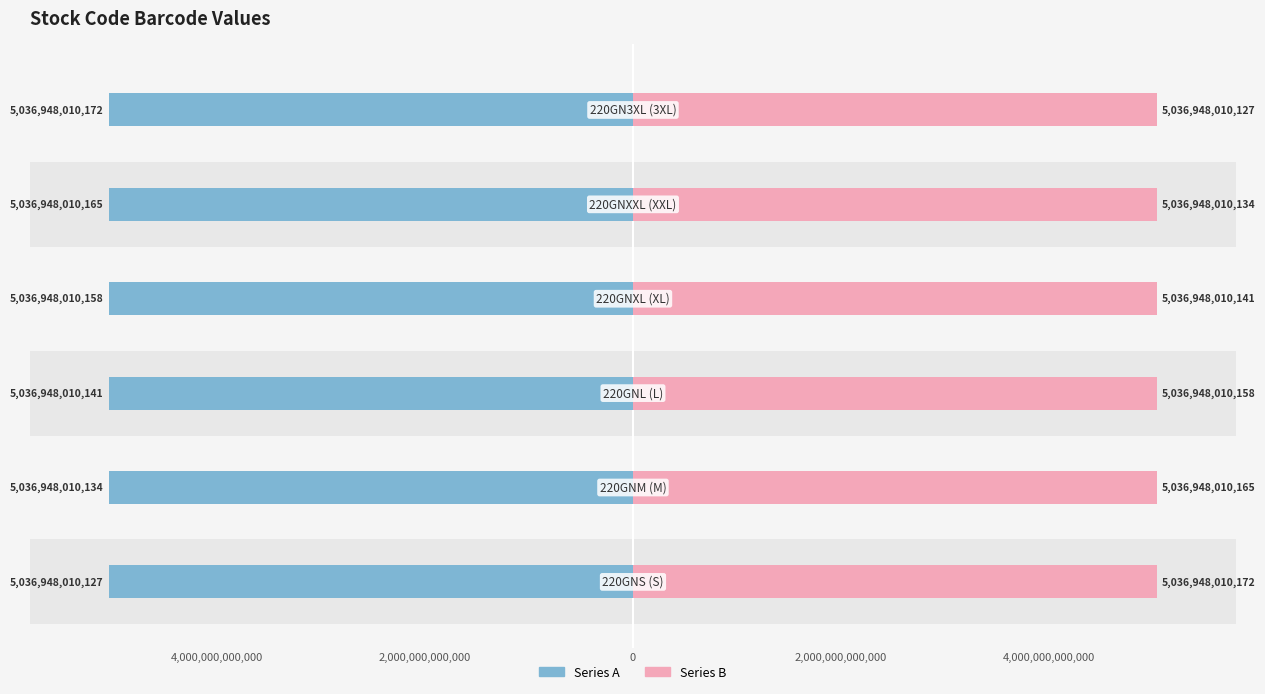

What is the maximum value for Series A?

-5036948010127